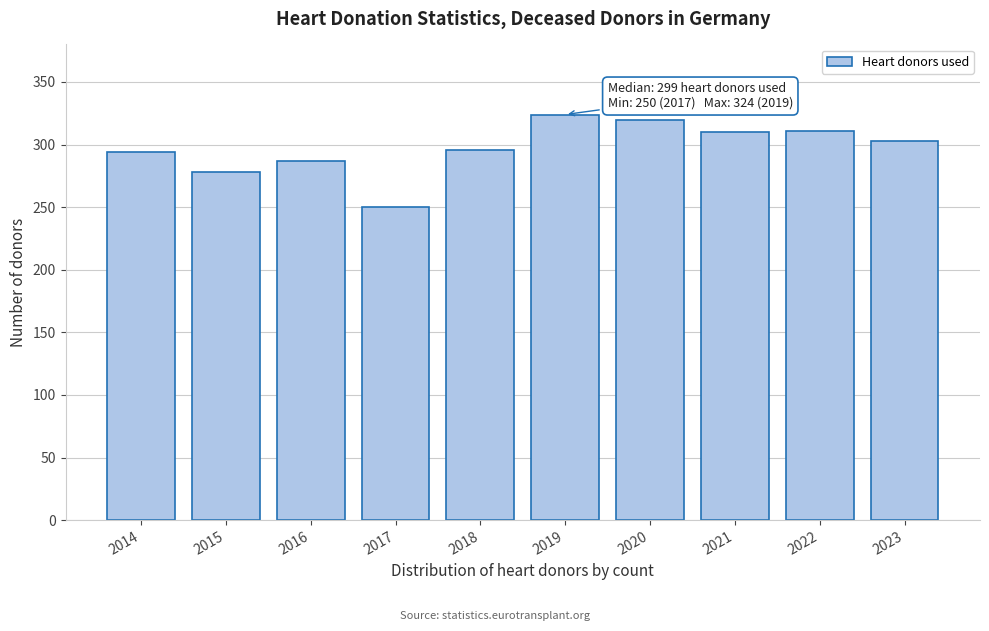

What is the value of the 4th bar from the left?

250